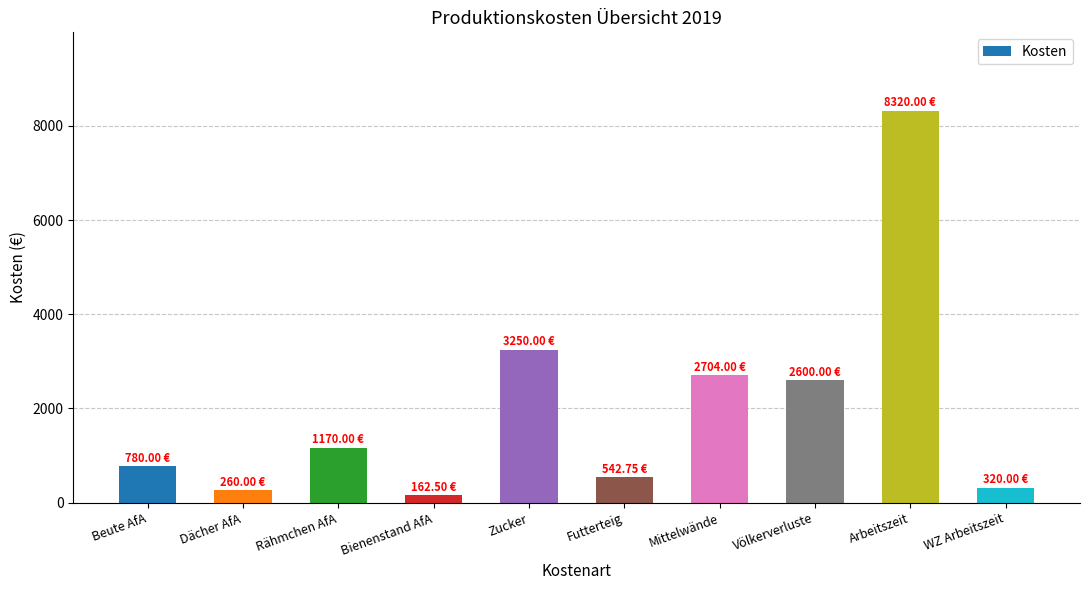

Approximately how many times larger is the value at Völkerverluste compared to Beute AfA?

3.3